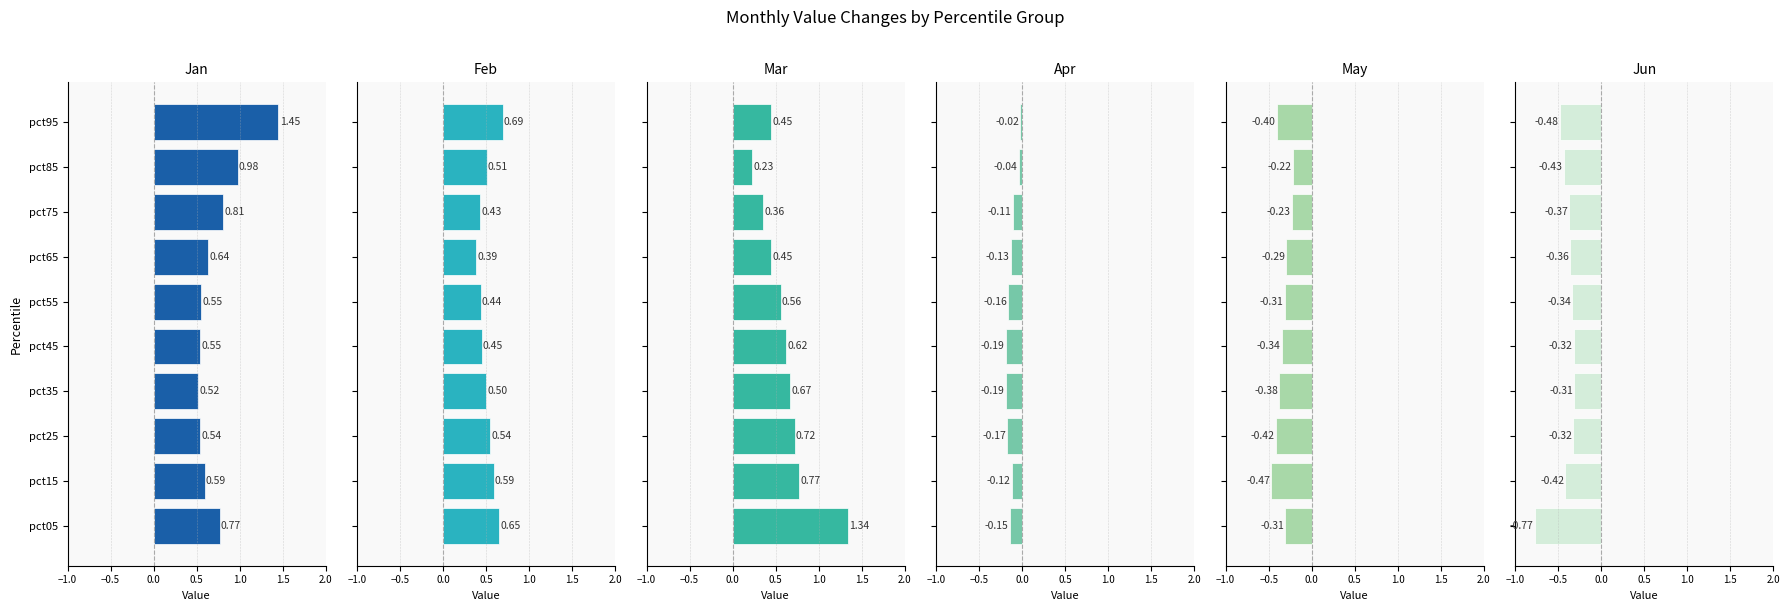

Are the bars grouped side by side (vs. stacked)?

Yes